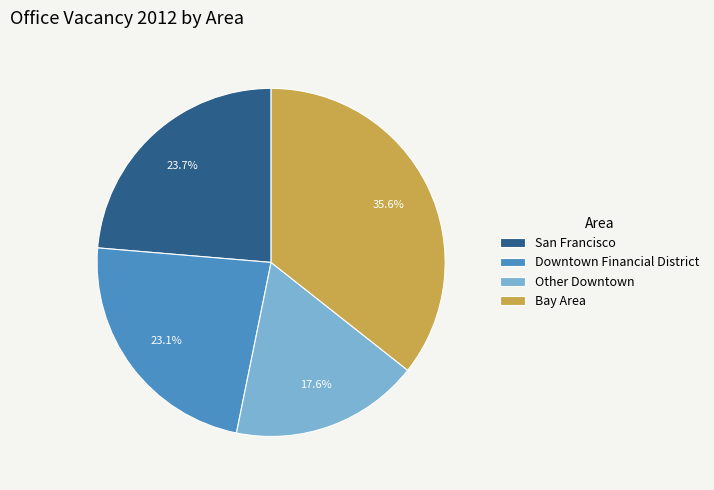

Which category has the smallest portion of the pie?

Other Downtown